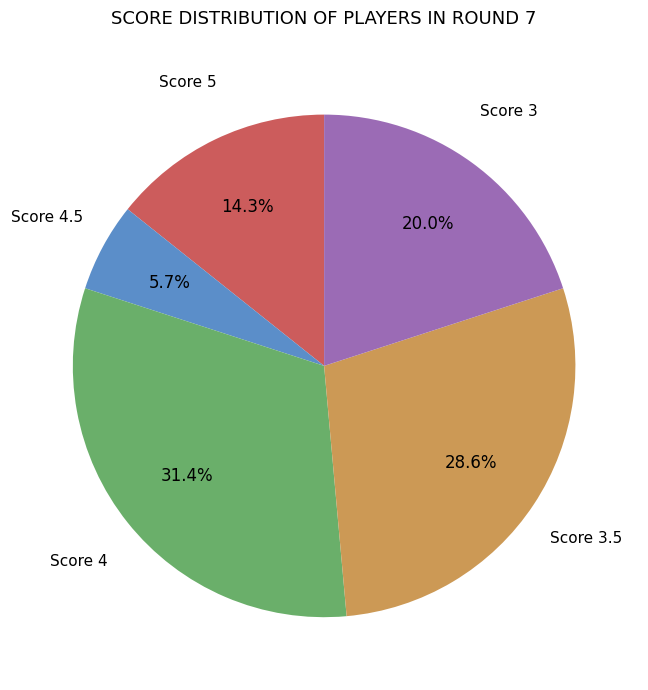

How much of the chart is everything except Score 3?

80.0%